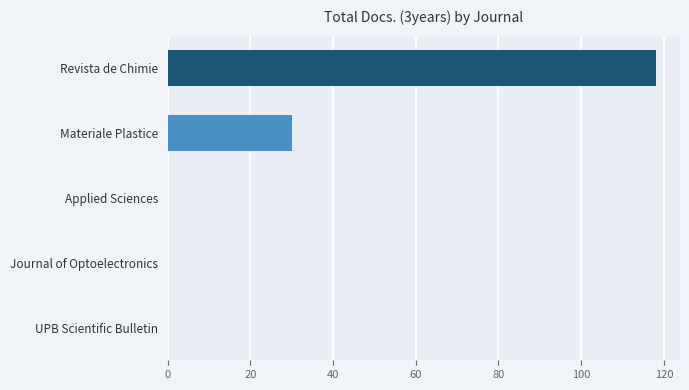

How many values are between 0 and 30?

4